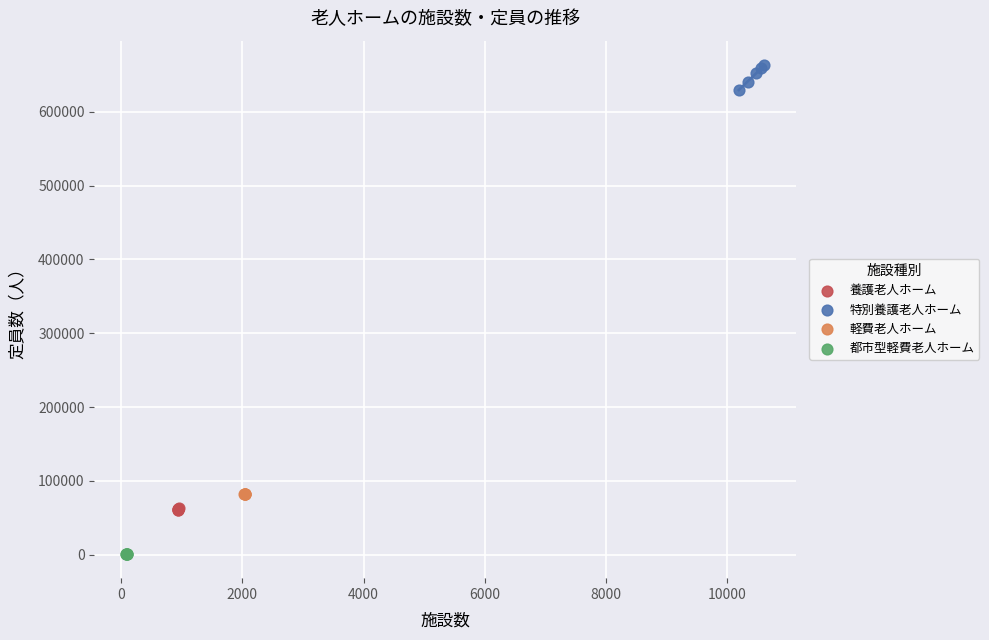

Which series reaches the maximum Y coordinate?

特別養護老人ホーム